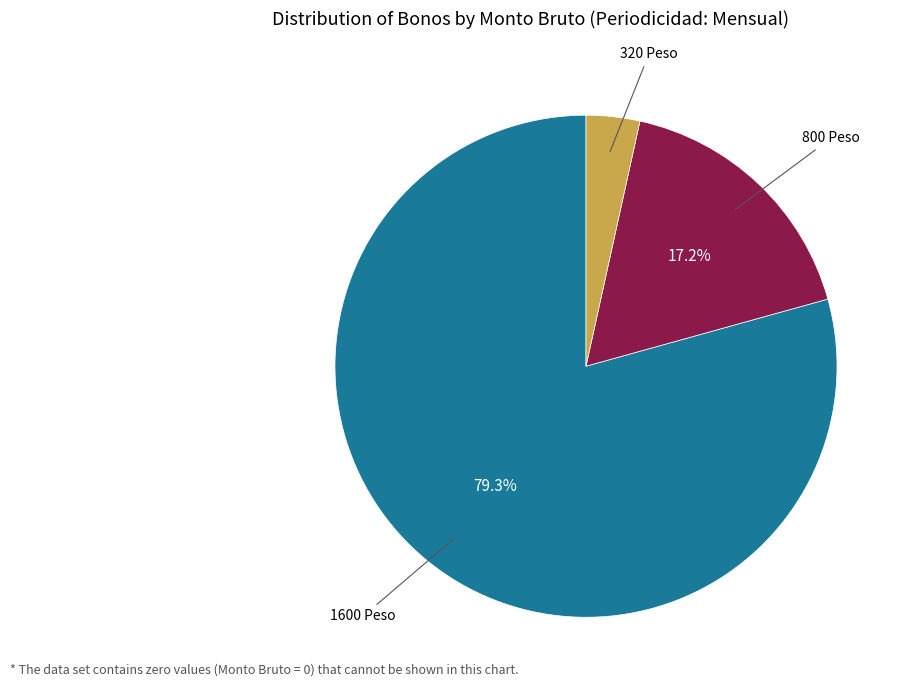

Does any single category account for the majority?

Yes